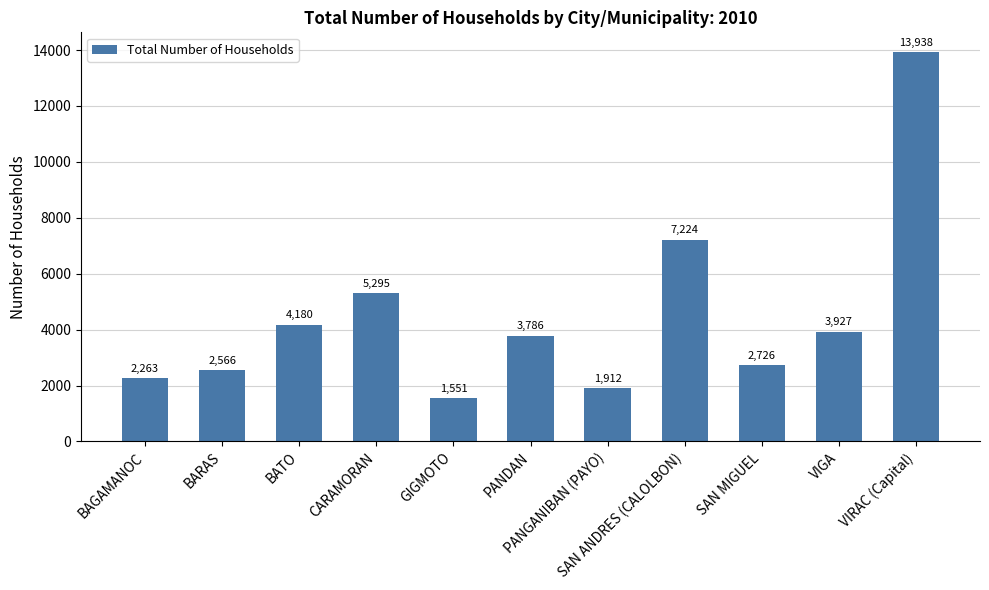

Is it true that the value at PANDAN is 3786?

True